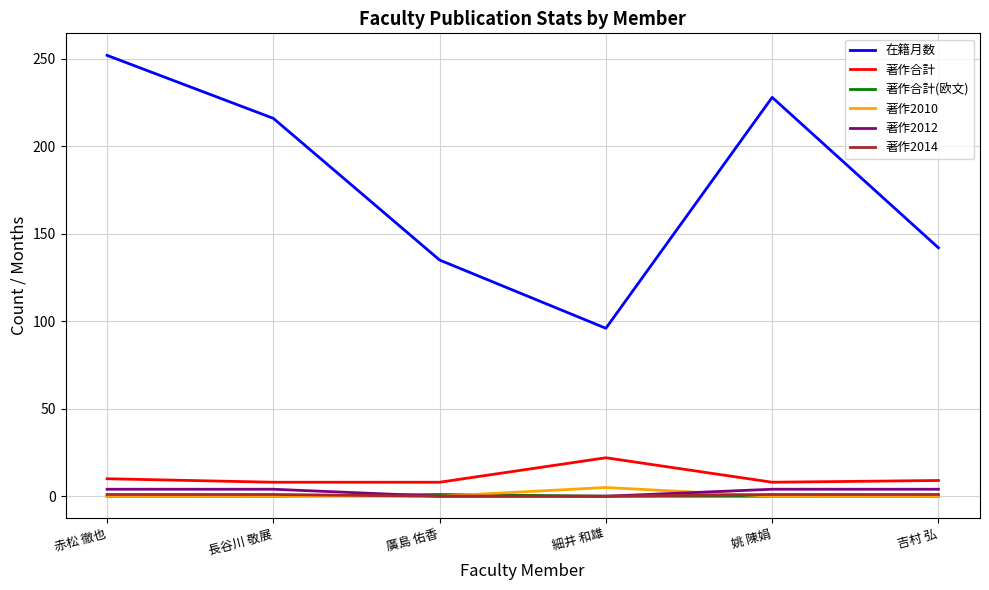

At which category is the sum across all series the highest?

赤松 徹也